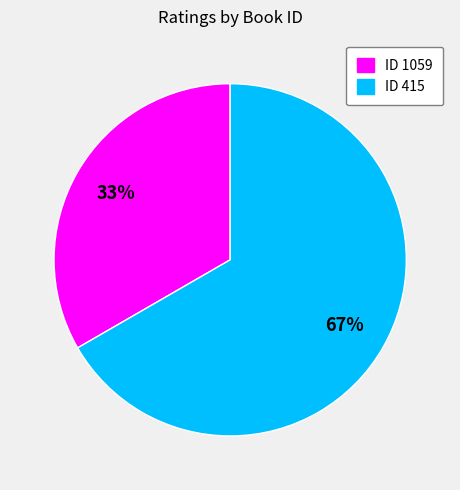

Is there a majority slice in this chart?

Yes